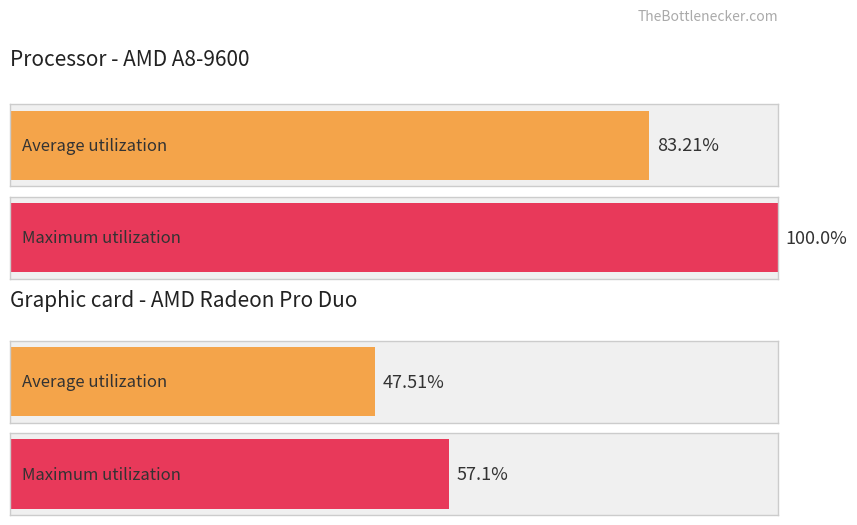

Rank the series by their maximum value, from lowest to highest.

Average utilization, Maximum utilization